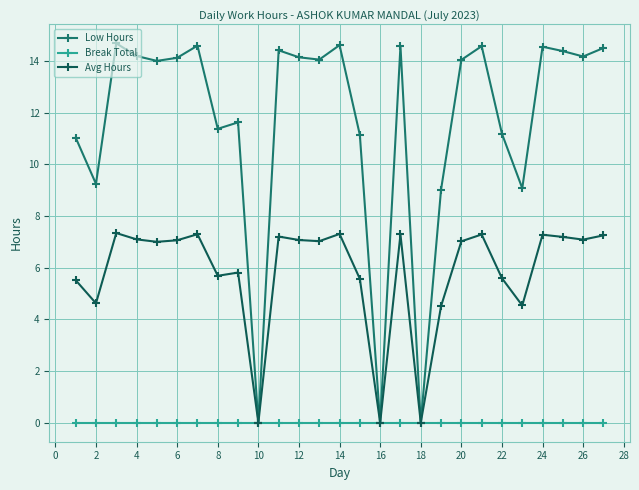

List the series in order of their overall mean, highest first.

Low Hours, Avg Hours, Break Total